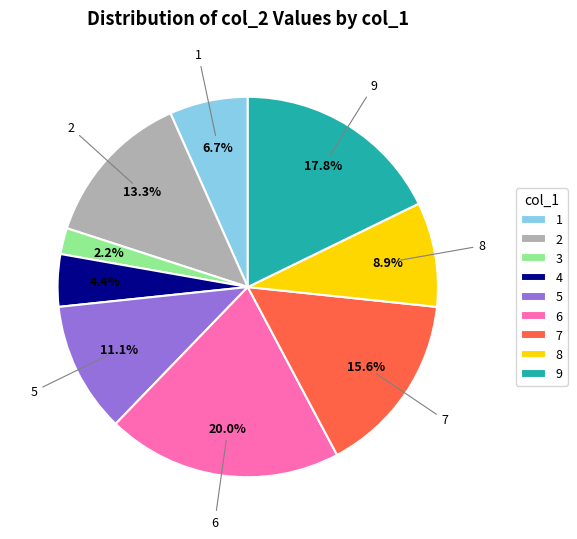

Is the sum of 2 and 1 greater than half?

No